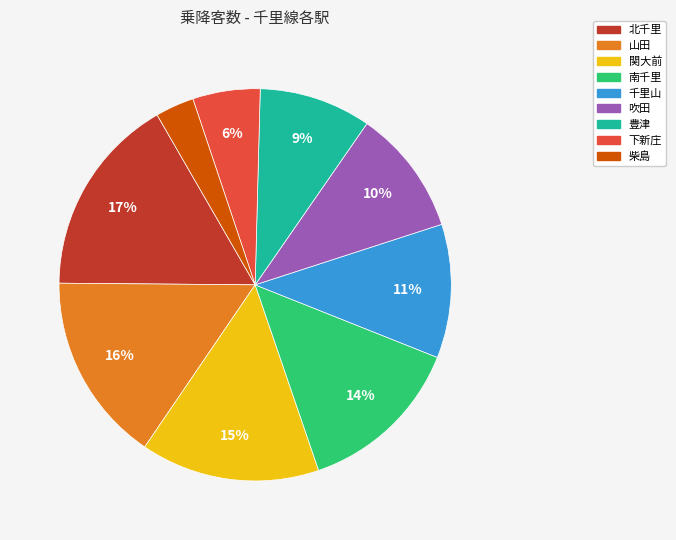

What is the smallest slice in the pie chart?

柴島